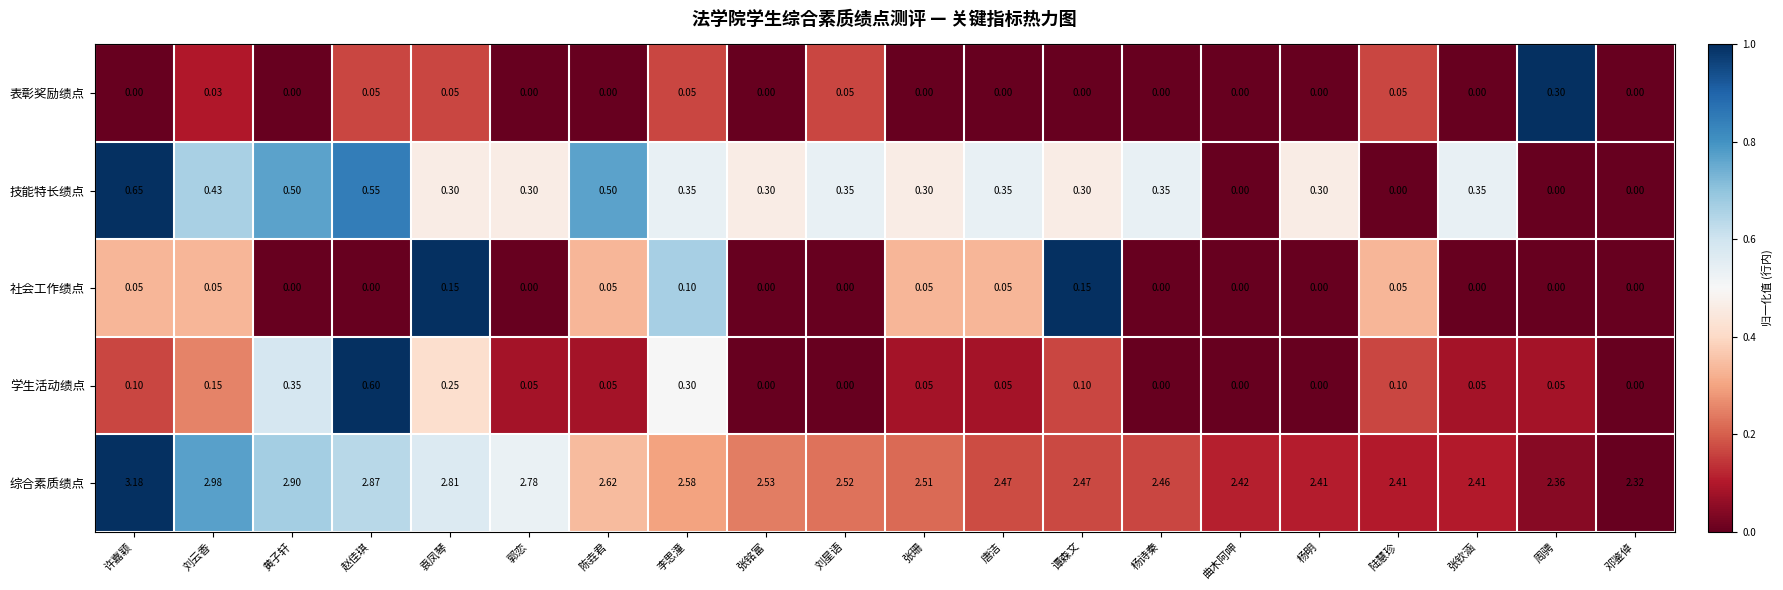

Which series has the largest total across all categories?

综合素质绩点